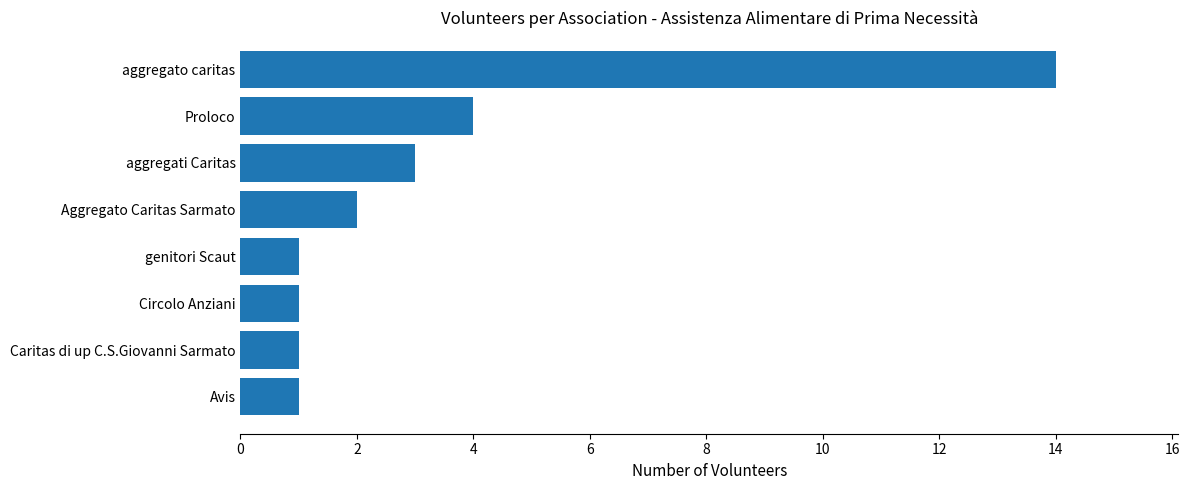

Reading top to bottom, extract all data points from this chart.

aggregato caritas=14	Proloco=4	aggregati Caritas=3	Aggregato Caritas Sarmato=2	genitori Scaut=1	Circolo Anziani=1	Caritas di up C.S.Giovanni Sarmato=1	Avis=1